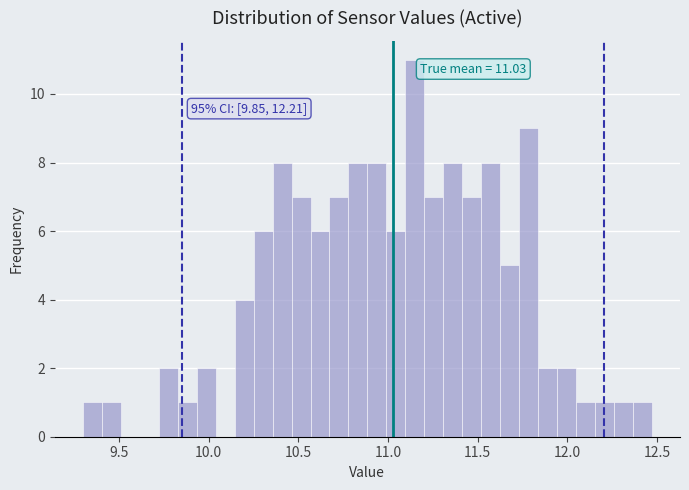

Around what value on the x-axis is the tallest bar? Give the approximate position of its centre, as read against the axis.

11.15